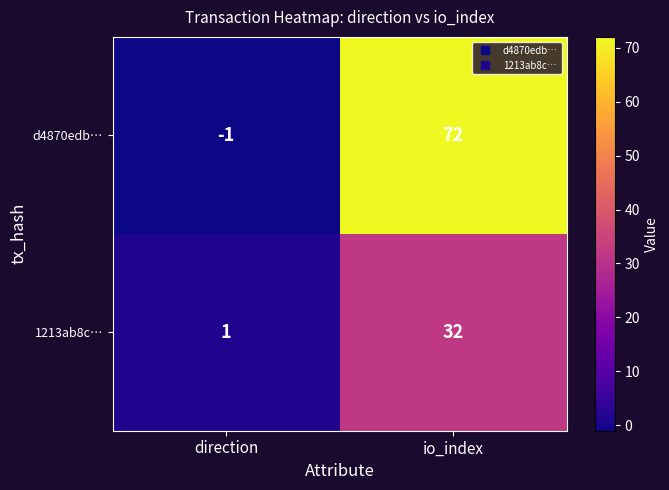

Reading left to right, what are all the values shown in this chart?

d4870edb…: -1	72
1213ab8c…: 1	32